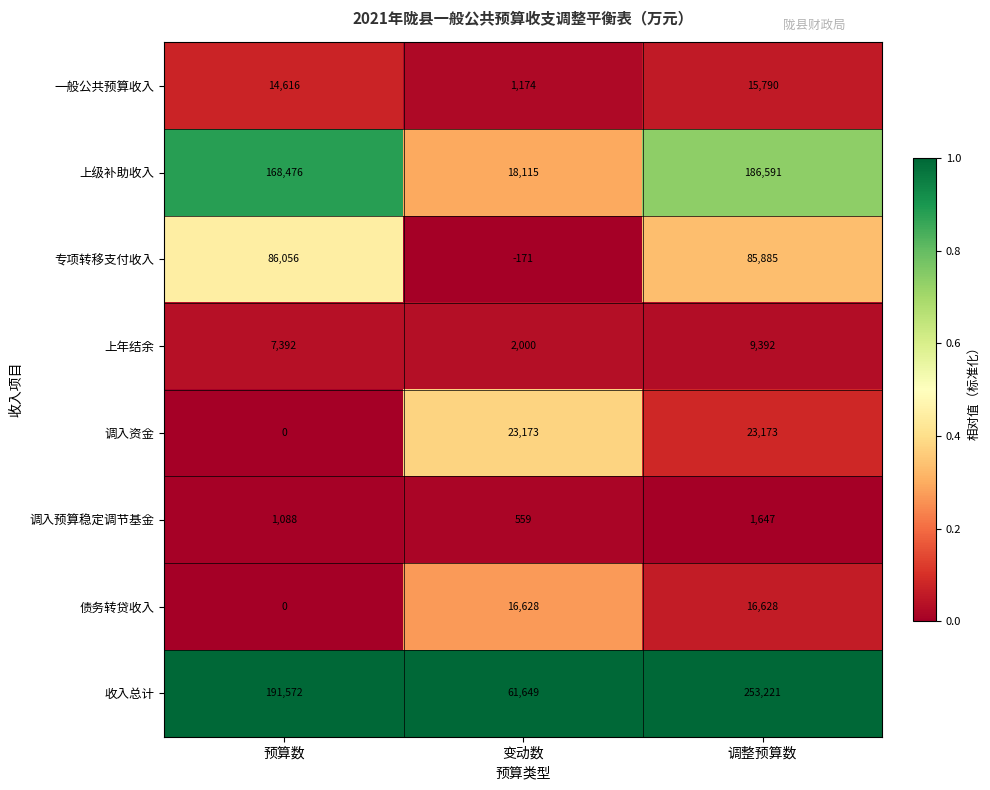

At how many categories does at least one series exceed 0?

3